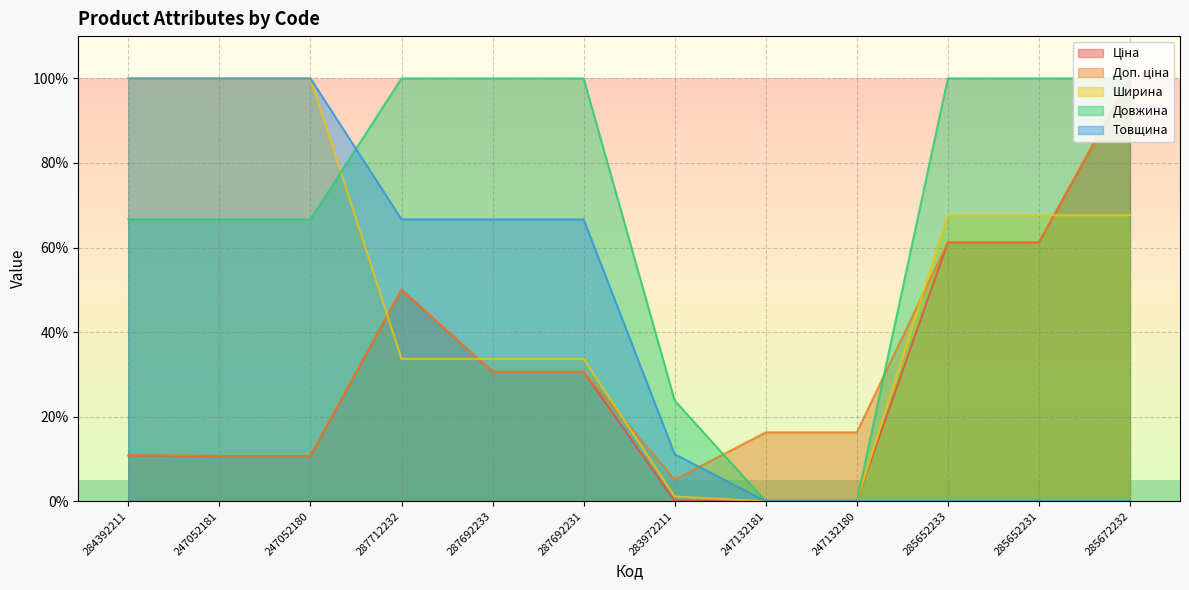

What is the difference between the maximum and minimum values in the Доп. ціна series?

94.9